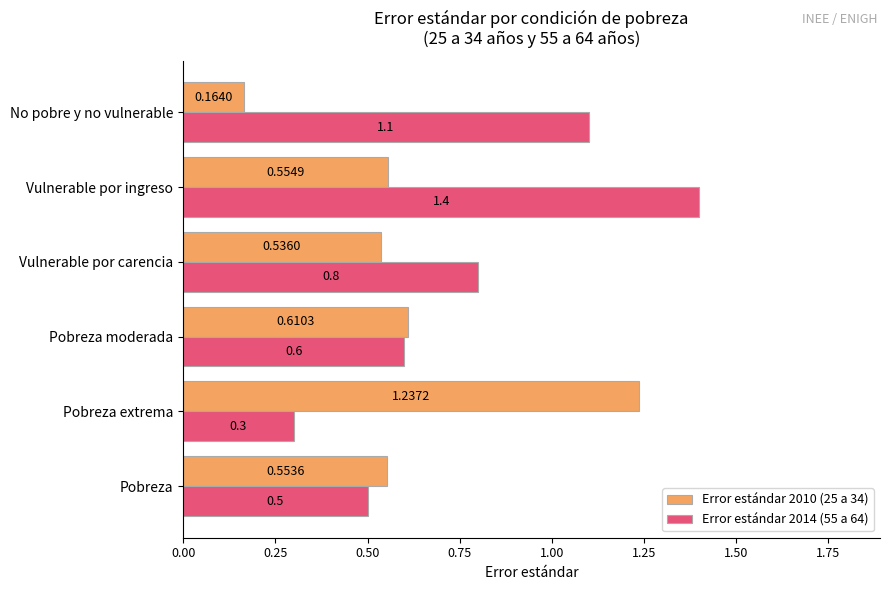

At which category is the sum across all series the highest?

Vulnerable por ingreso